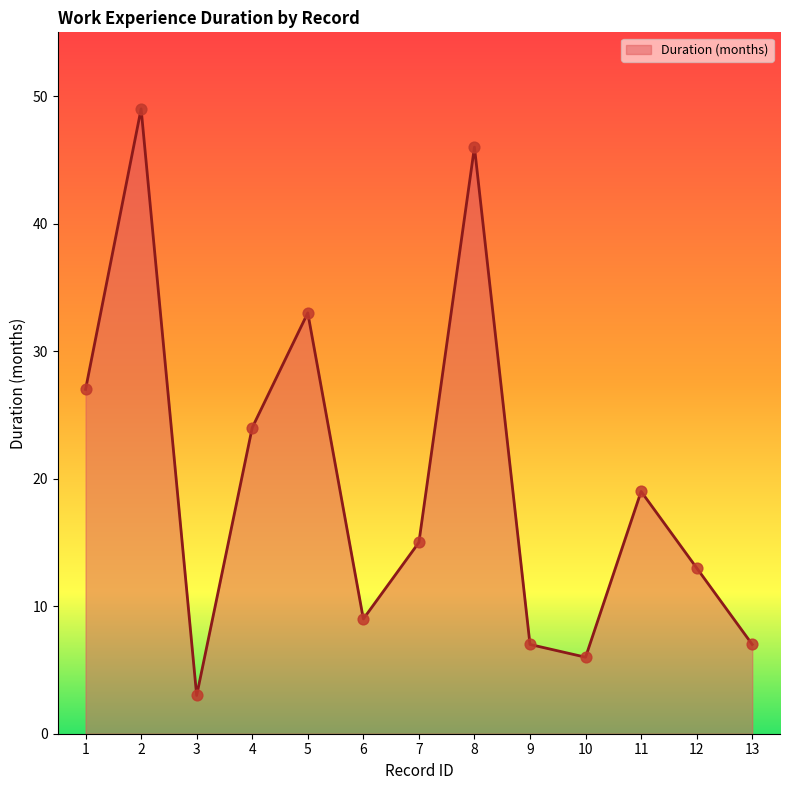

What is the change in value from 8 to 9?

-39